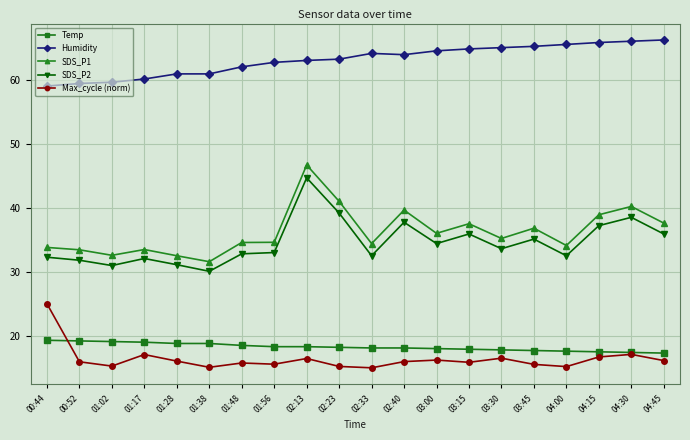

How many distinct data groups are displayed?

5